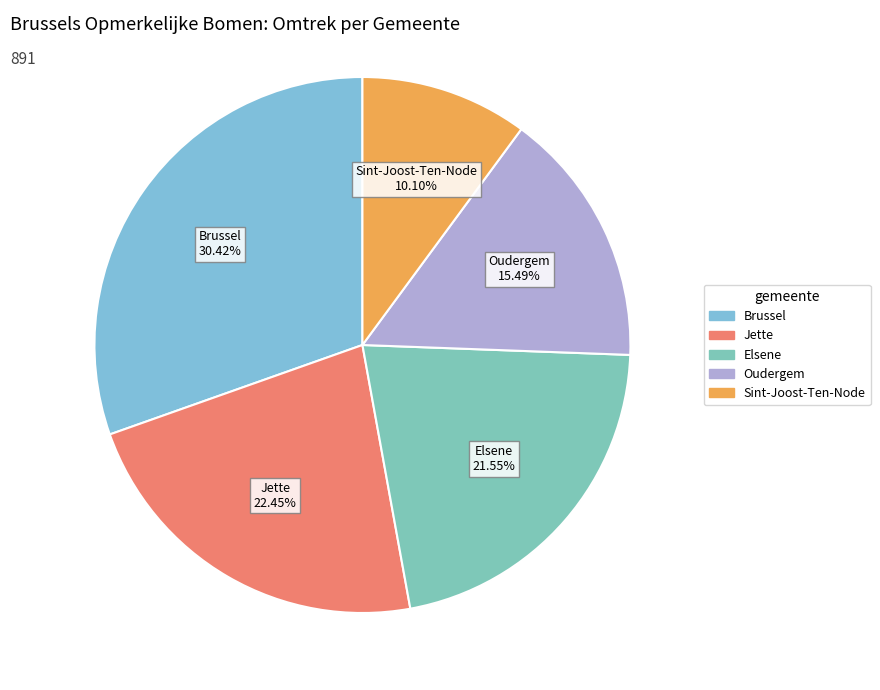

To the nearest percent, what is the average slice percentage?

20%